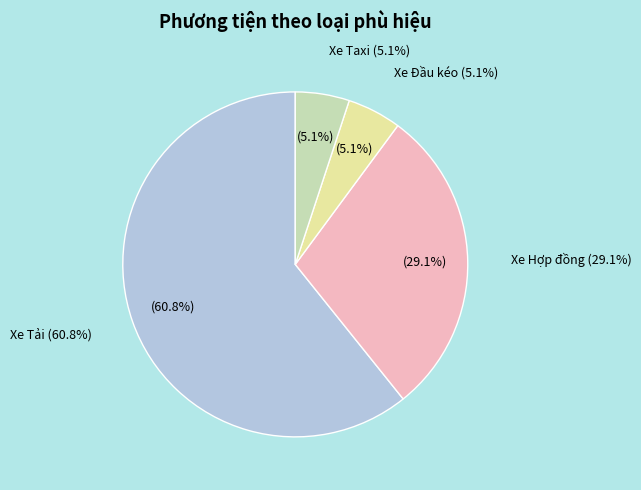

To the nearest percent, what is the combined percentage of Xe Tải and Xe Đầu kéo?

66%